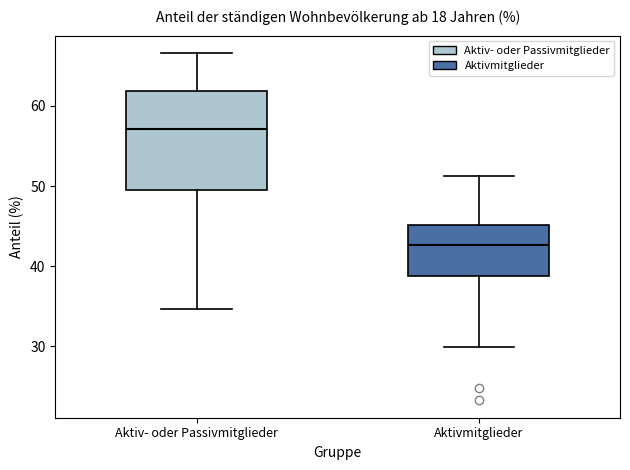

Reading left to right, read every box against the y-axis: the position of its median line, the range the box covers, and the ends of its whiskers. The values are not printed on the chart, so give them approximately, as read against the axis.

Aktiv- oder Passivmitglieder: median 57, box 49 to 62, whiskers 35 to 67
Aktivmitglieder: median 43, box 39 to 45, whiskers 30 to 51